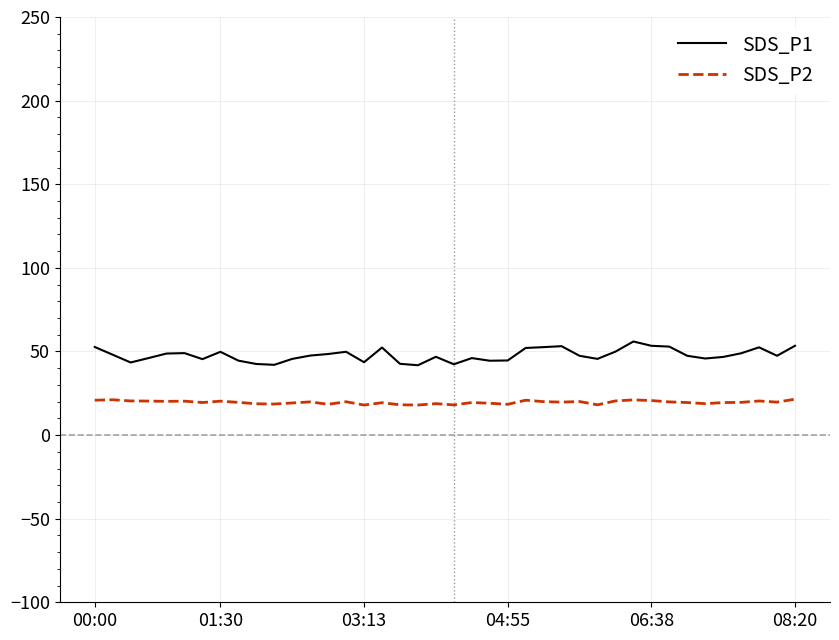

Which series has the largest range (max minus min)?

SDS_P1